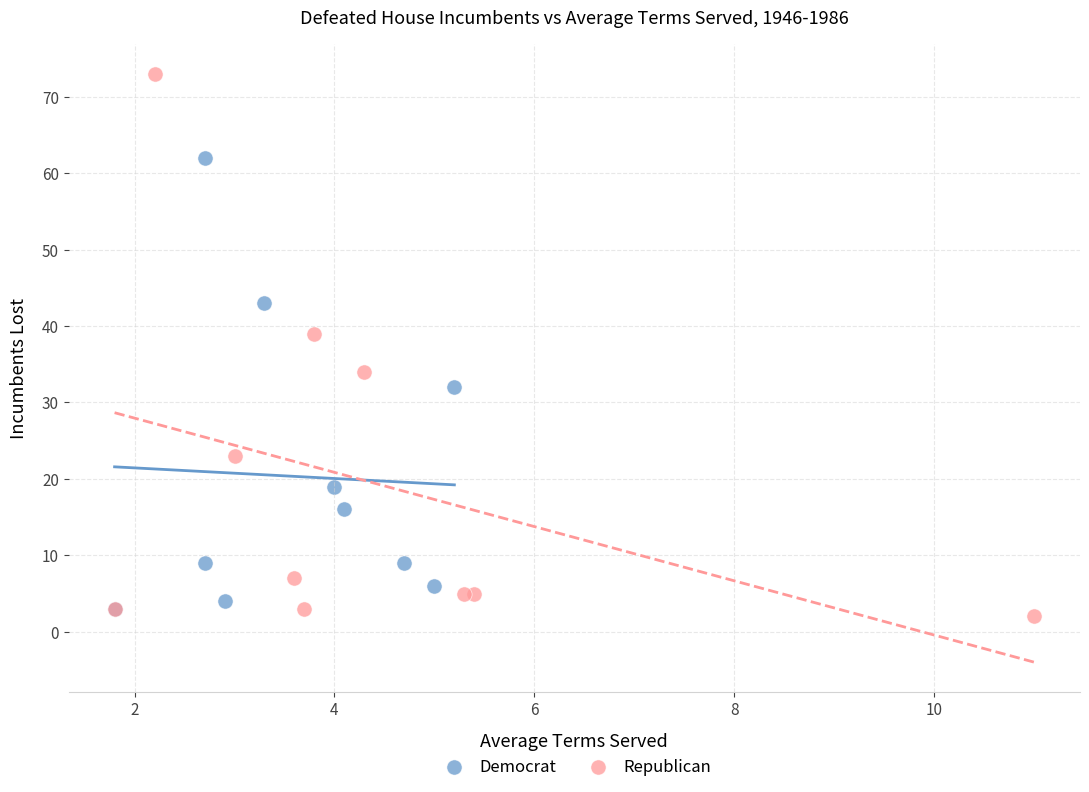

Which series contains the highest Y value?

Republican